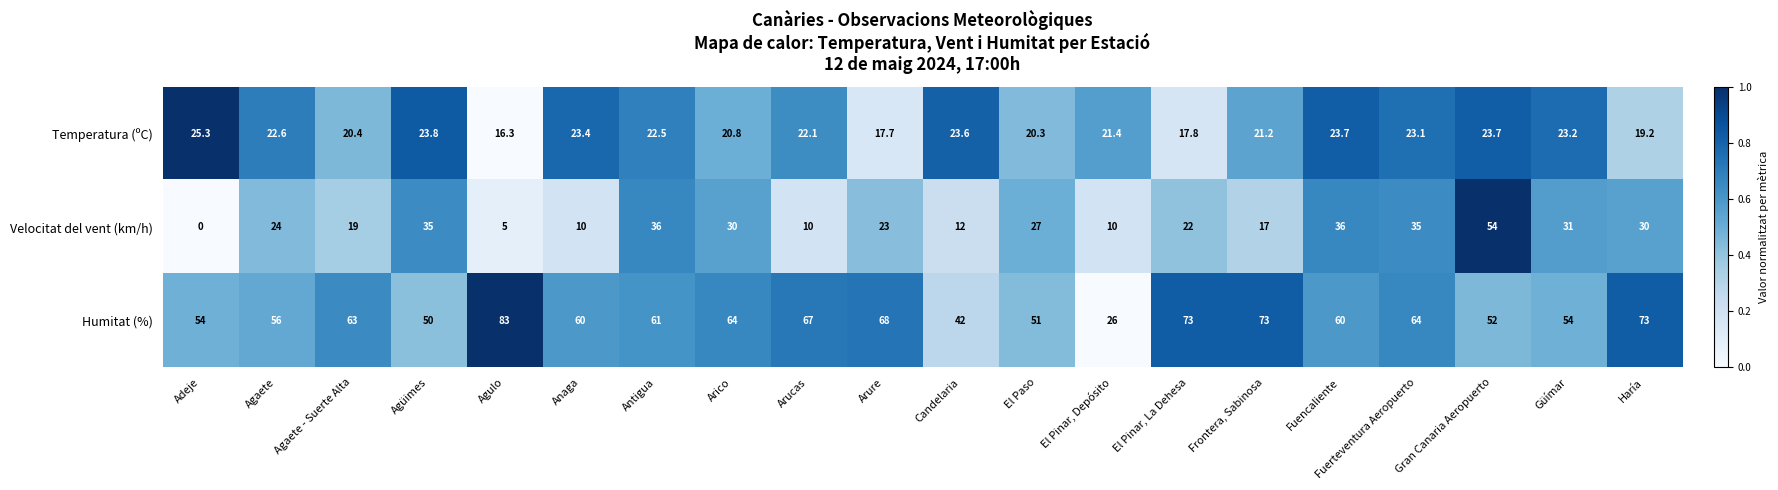

What is the difference between the second highest and second lowest values in the Temperatura (ºC) series?

6.1